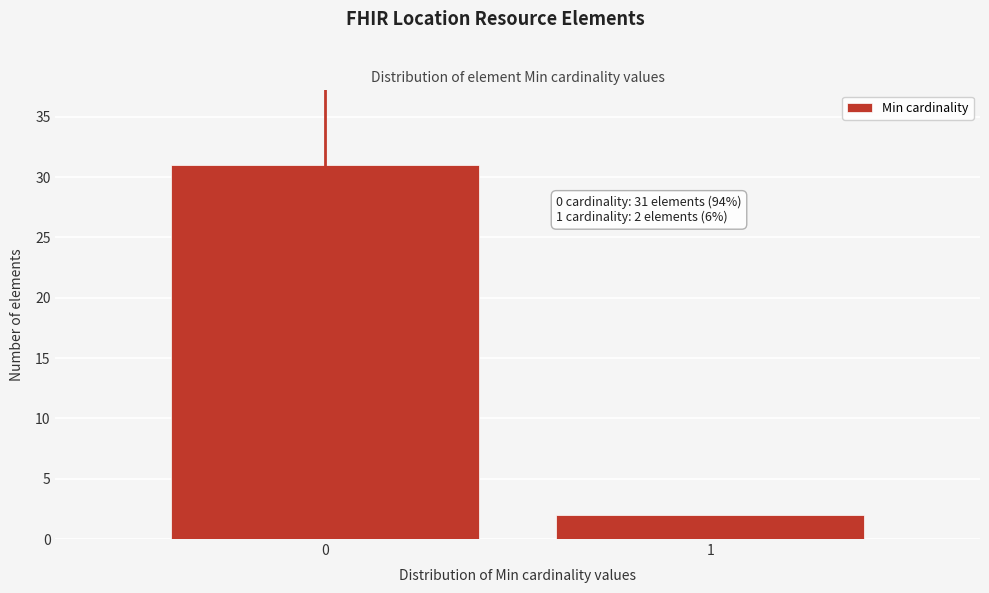

Reading left to right, extract all data points from this chart.

31	2